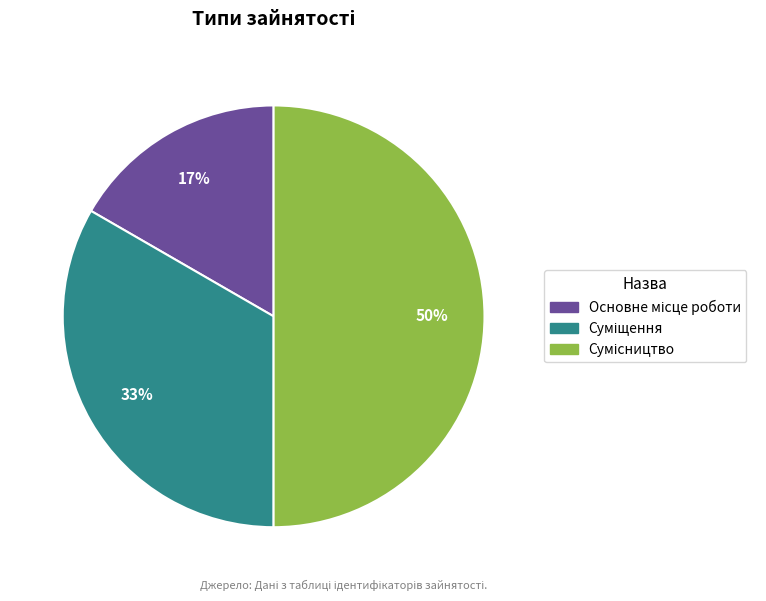

To the nearest percent, what is the difference between the largest and smallest slice percentages?

33%